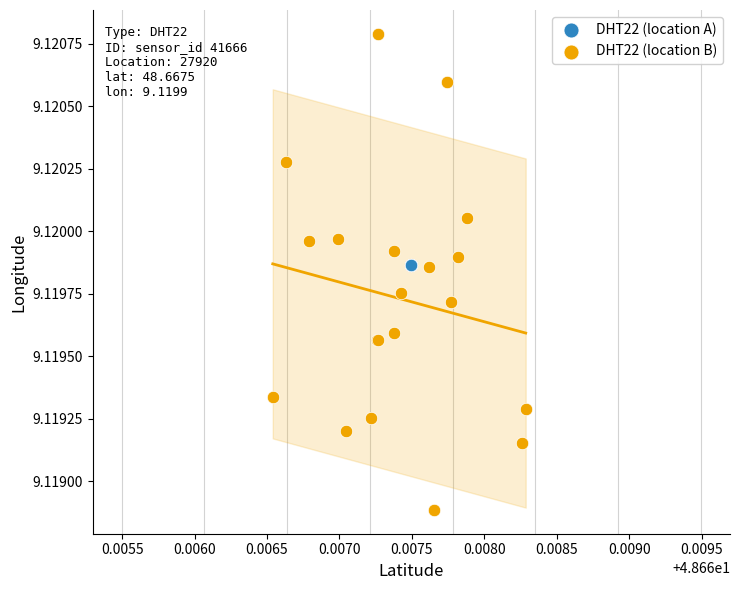

Which series reaches the minimum Y coordinate?

DHT22 (location B)